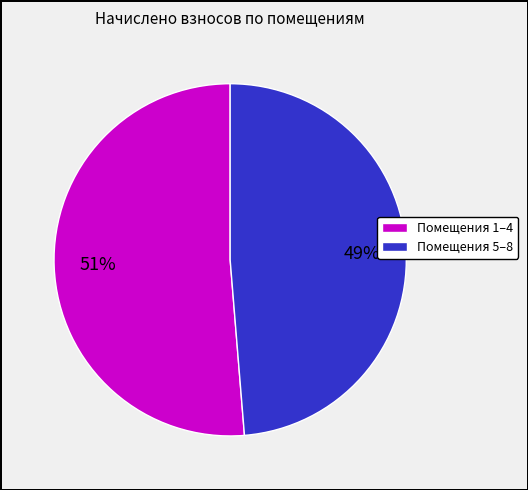

To the nearest percent, what is the average slice percentage?

50%